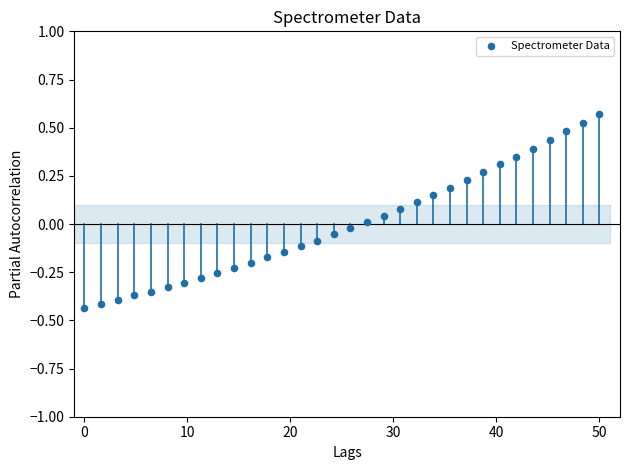

What is the range of Y values (max minus min)?

1.0